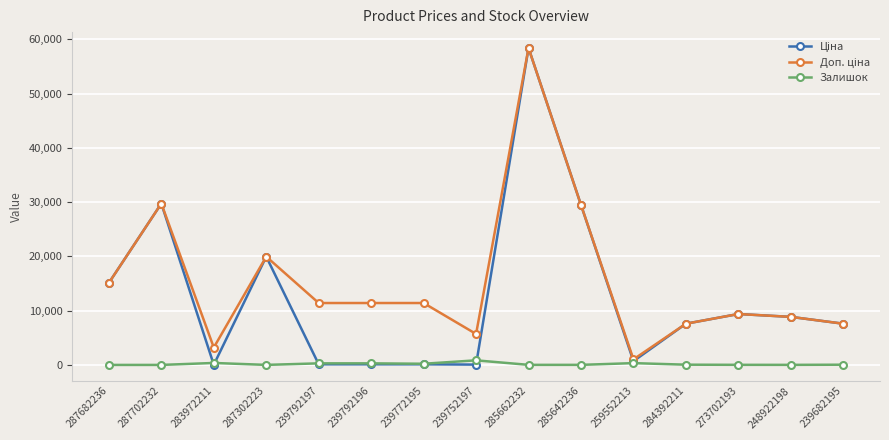

Is it true that Залишок equals 845.0 at 239752197?

True